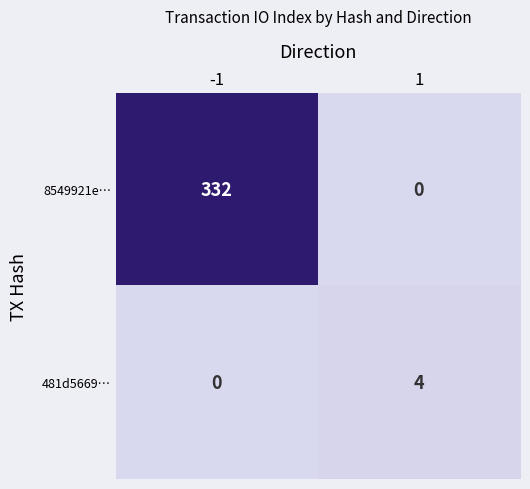

Reading left to right, what are all the values shown in this chart?

8549921e…: 332	0
481d5669…: 0	4